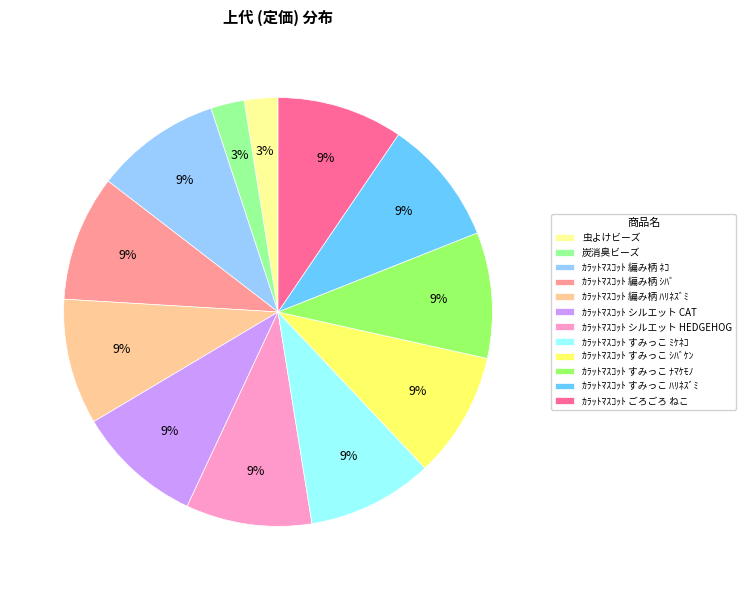

Is the sum of ｶﾗｯﾄﾏｽｺｯﾄ 編み柄 ﾈｺ and ｶﾗｯﾄﾏｽｺｯﾄ 編み柄 ｼﾊﾞ greater than half?

No